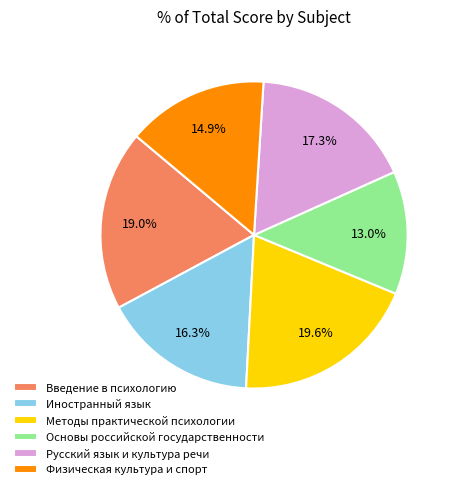

What percentage is the Иностранный язык slice, to the nearest percent?

16%